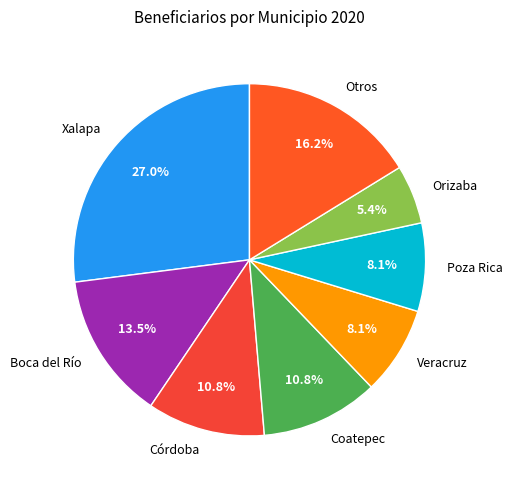

Count the number of slices in the pie.

8